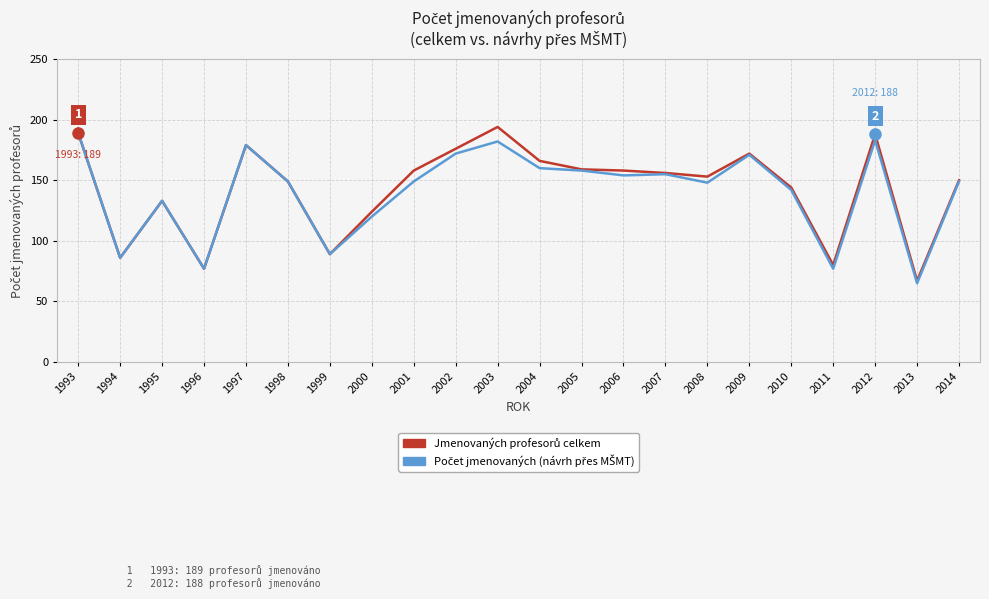

What is the spread (max minus min) of values at 2000?

4